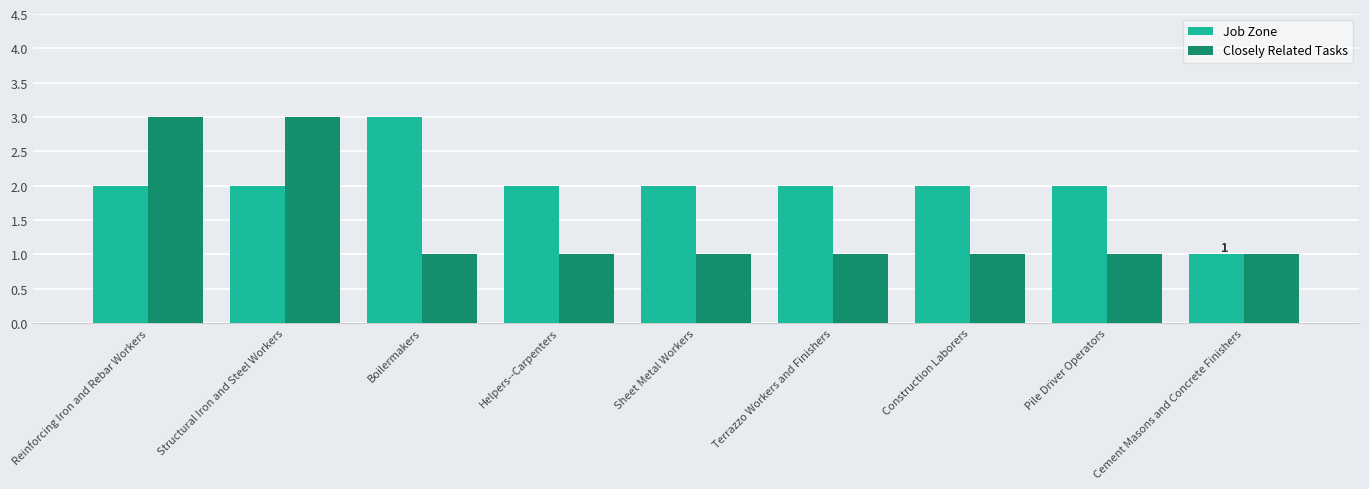

True or false: Job Zone has a value of 2 at Structural Iron and Steel Workers.

True